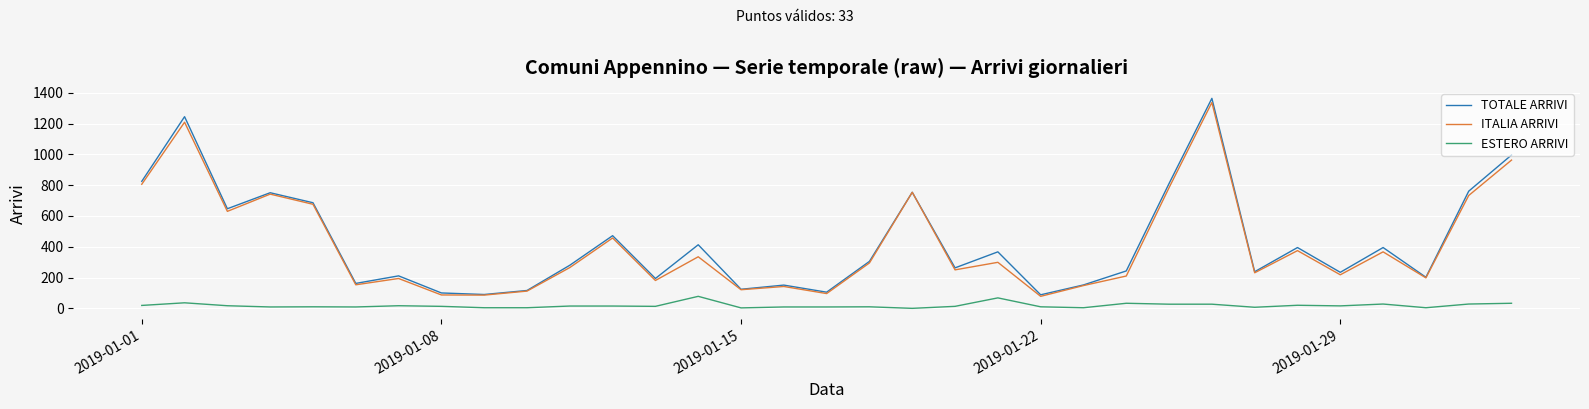

What is the greatest value displayed?

1364